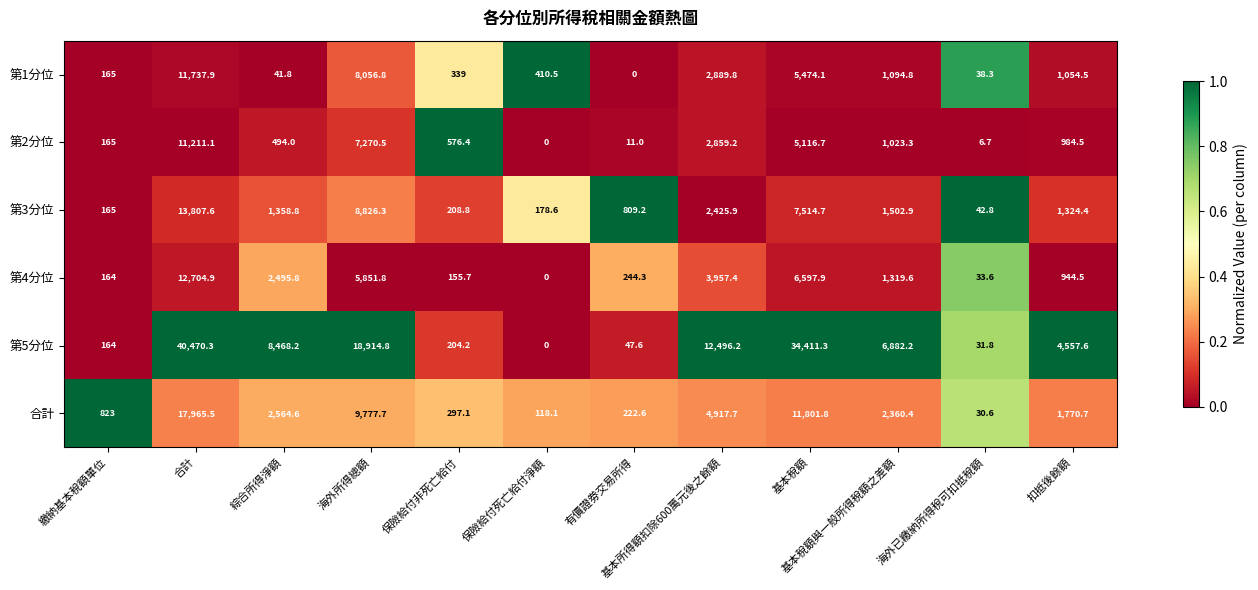

The value of 第3分位 at 保險給付死亡給付淨額 is 97.0. True or false?

False